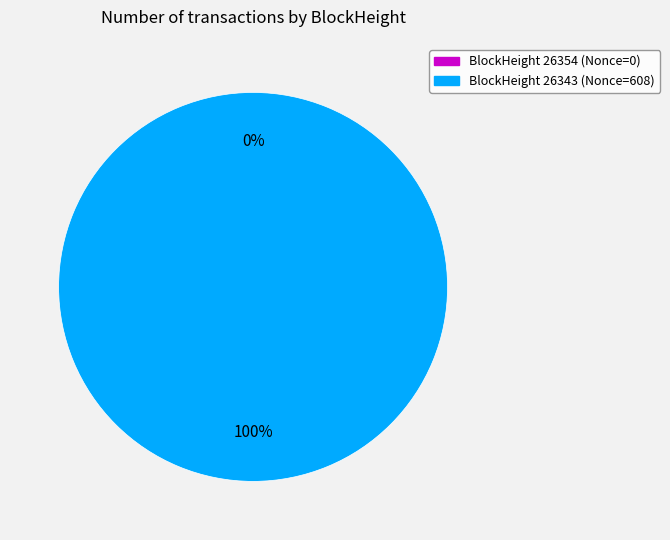

What is the change in value from 26354 to 26343?

+608